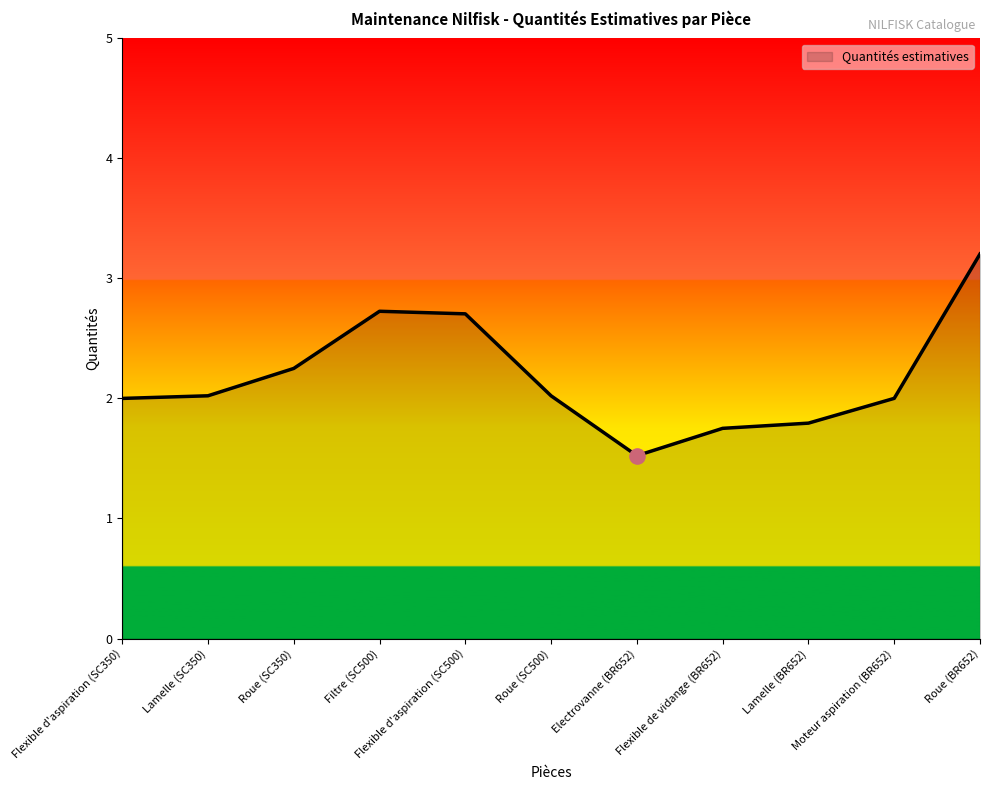

Approximately how many times larger is the value at Lamelle (BR652) compared to Flexible d'aspiration (SC500)?

0.7